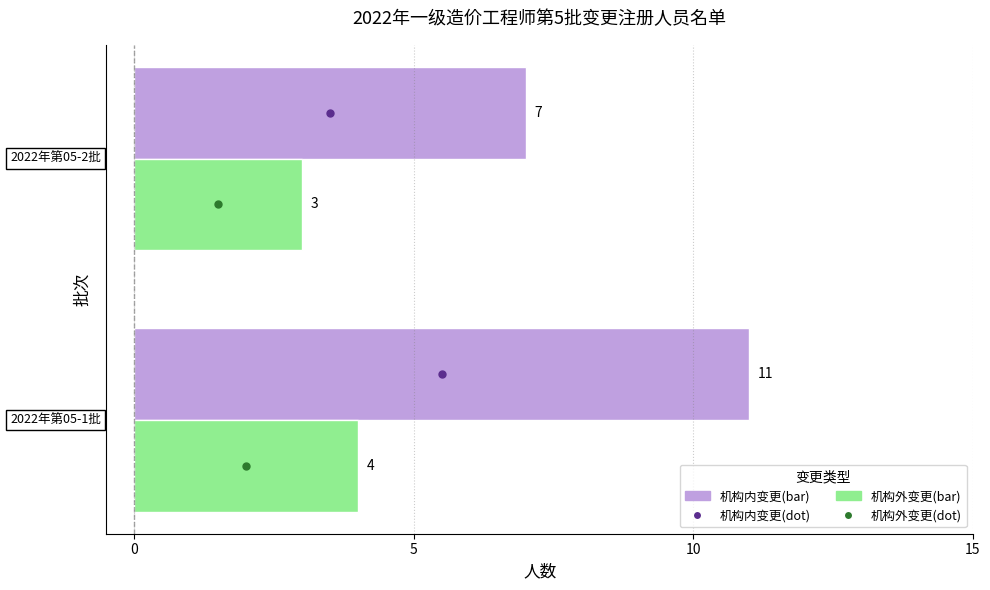

What is the minimum value shown in the chart?

3